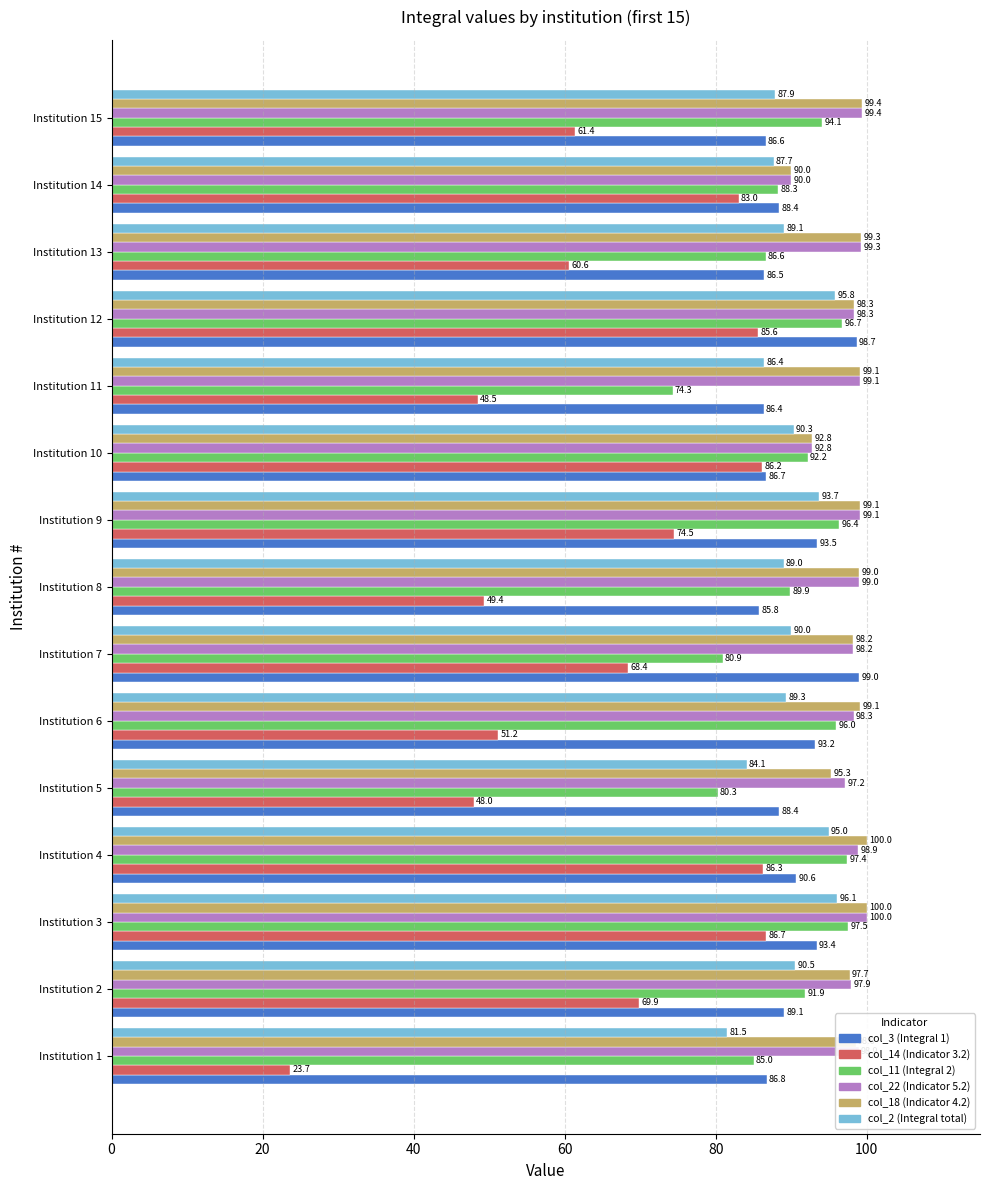

At which category is the sum across all series the highest?

Institution 3